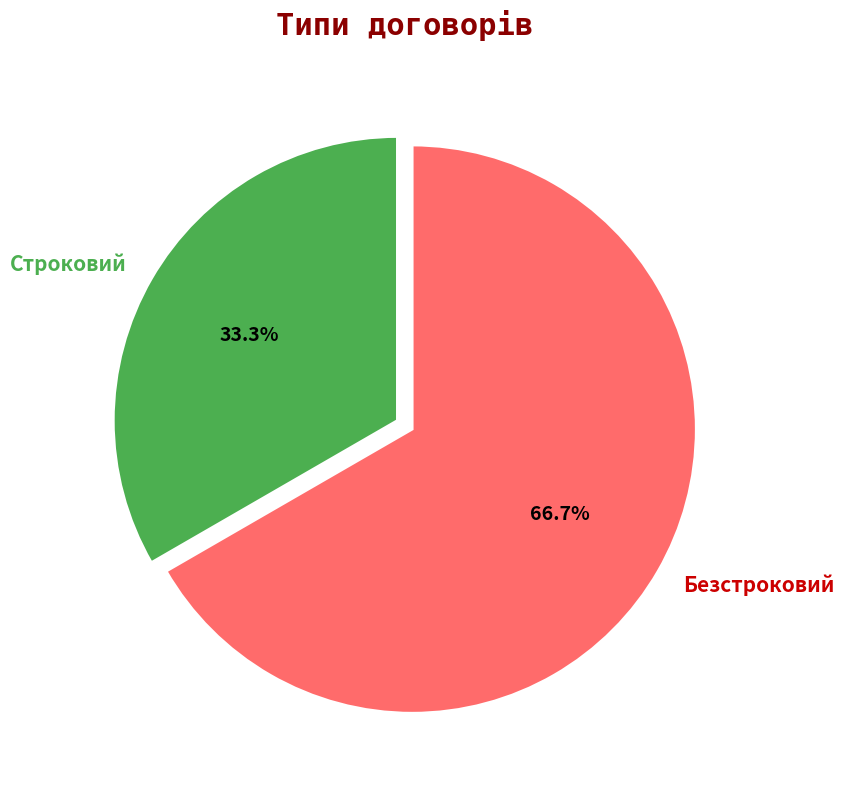

Is it true that Строковий is 22% of the pie?

False